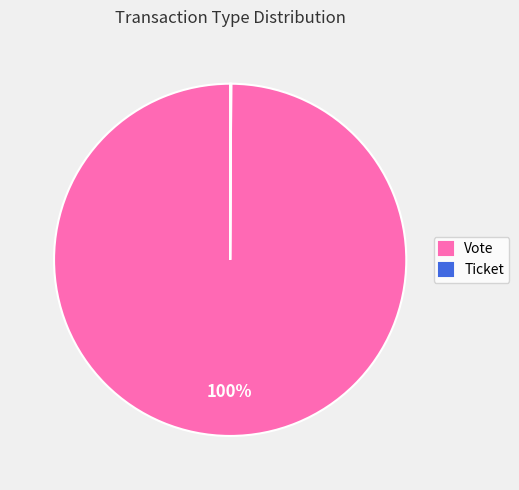

To the nearest percent, what is the average slice percentage?

50%